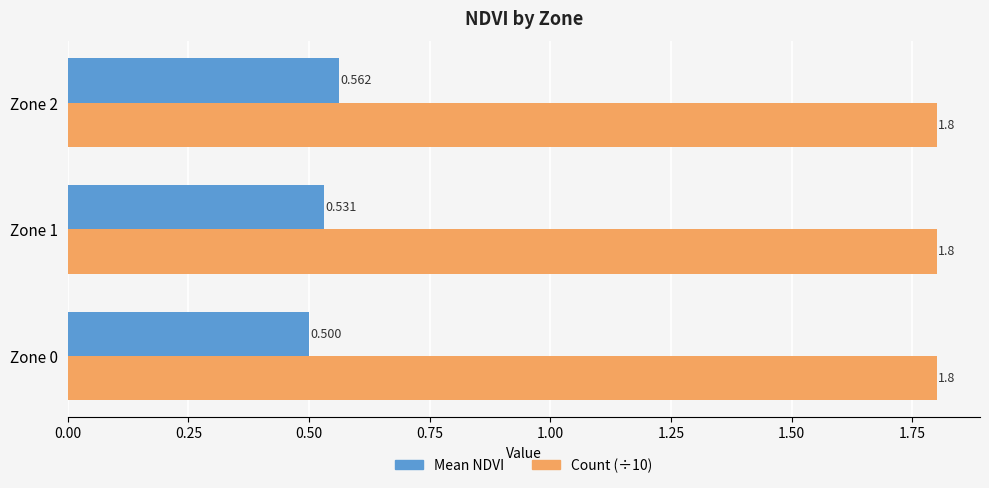

Is the value of Mean NDVI at Zone 1 greater than the value of Count (÷10) at Zone 2?

No